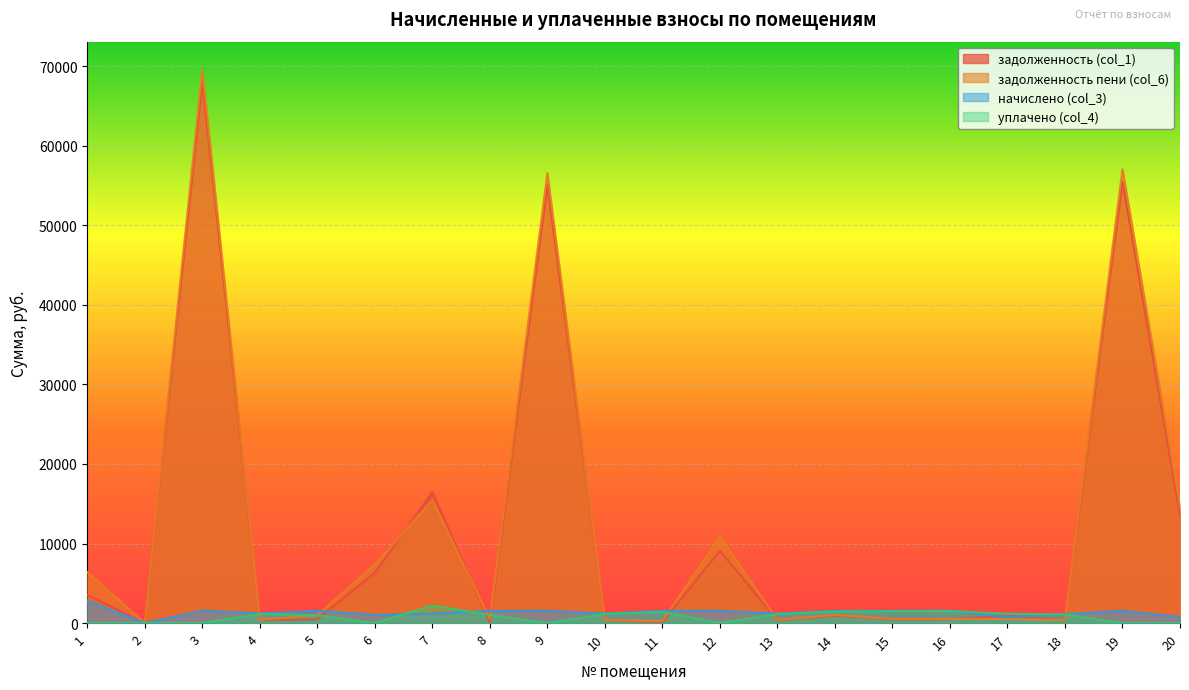

How many distinct data groups are displayed?

4